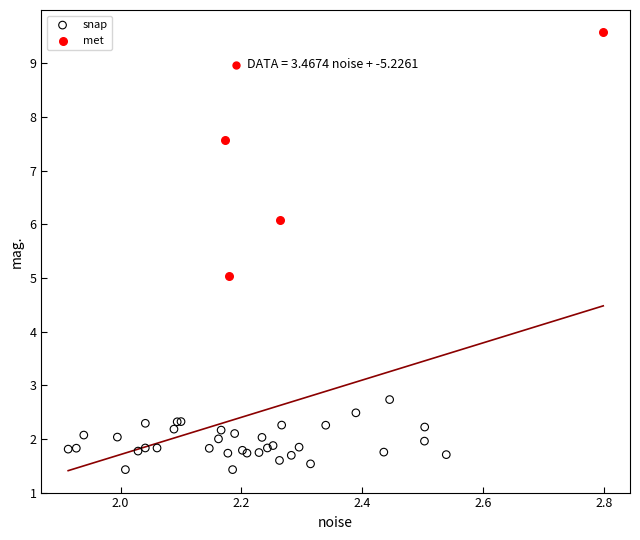

Which series reaches the maximum Y coordinate?

met